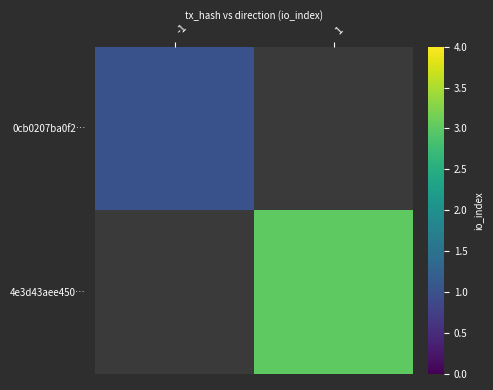

The value of 0cb0207ba0f2… at -1 is 1.0. True or false?

True